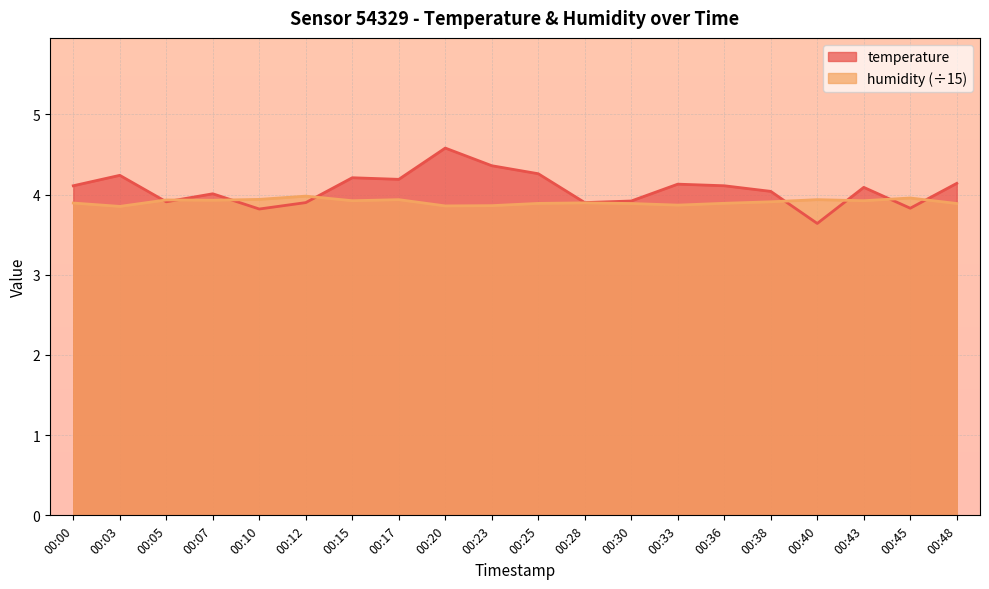

What is the value of the humidity point at the 16th from the left?

3.9